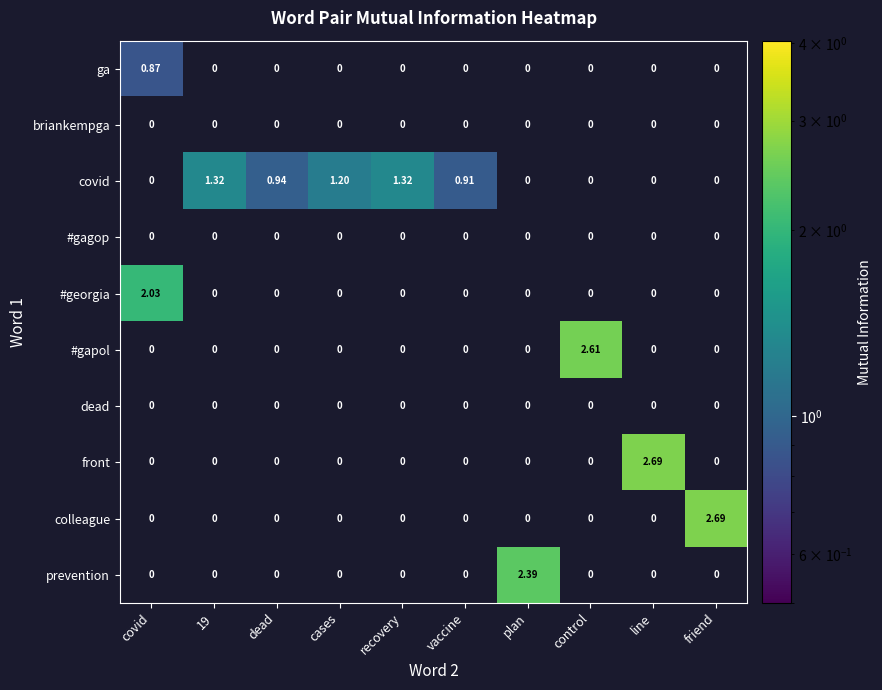

How many categories are shown in the chart?

10